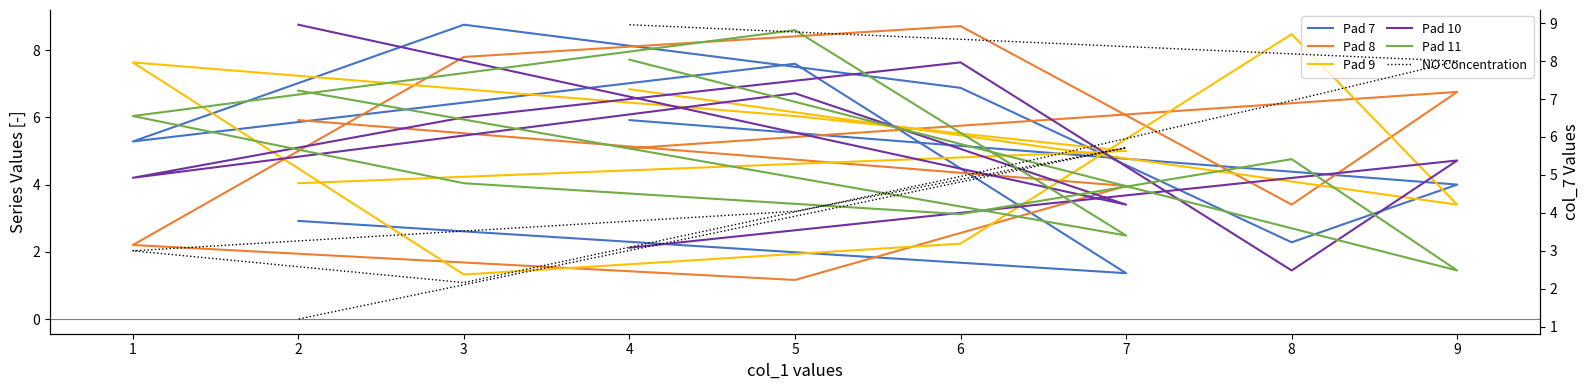

Rank the categories by NO Concentration value from highest to lowest.

4, 9, 8, 7, 6, 5, 1, 3, 2